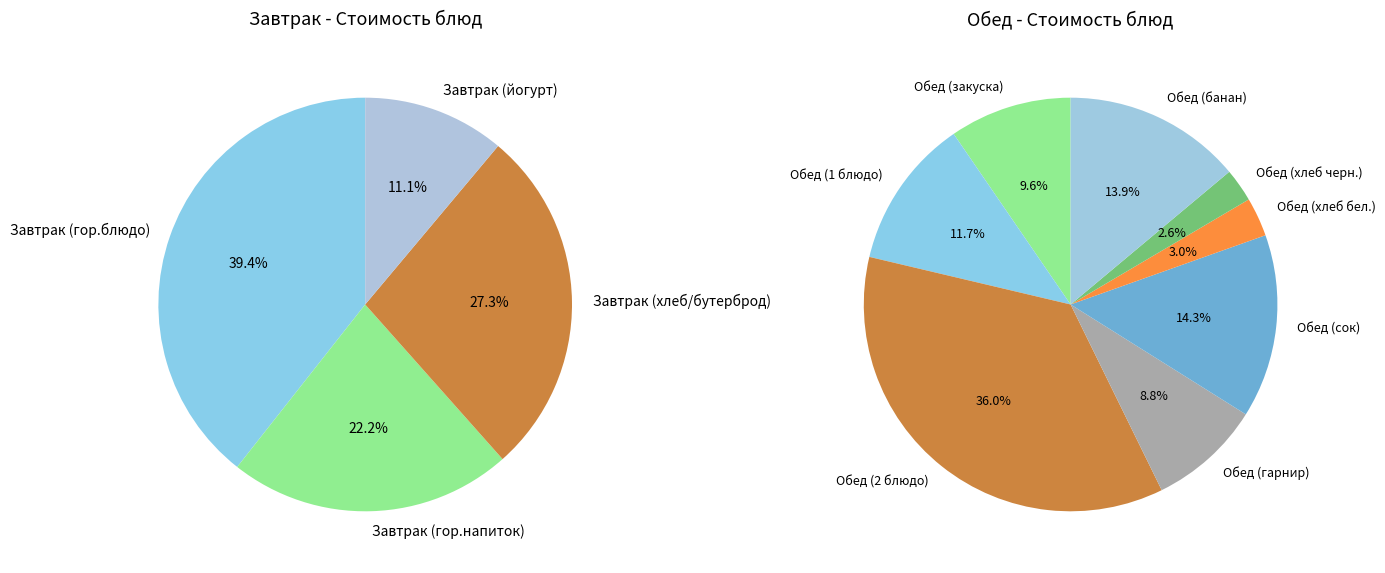

How many segments does this pie chart have?

12